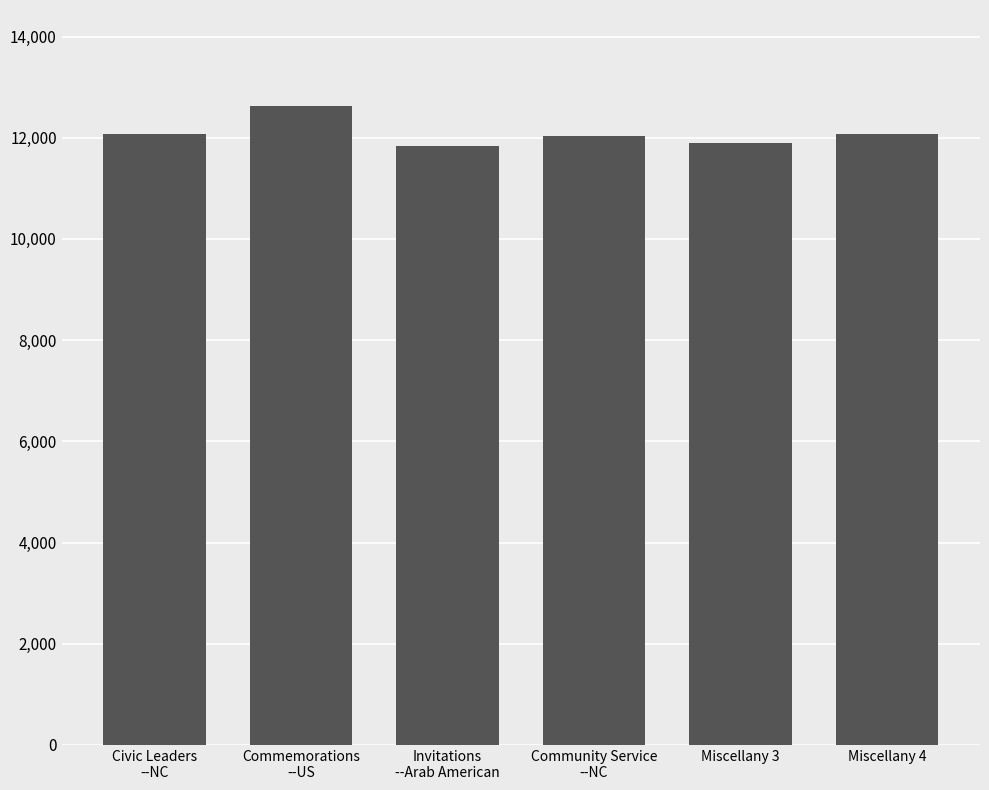

The value at Commemorations
--US is 4045. True or false?

False